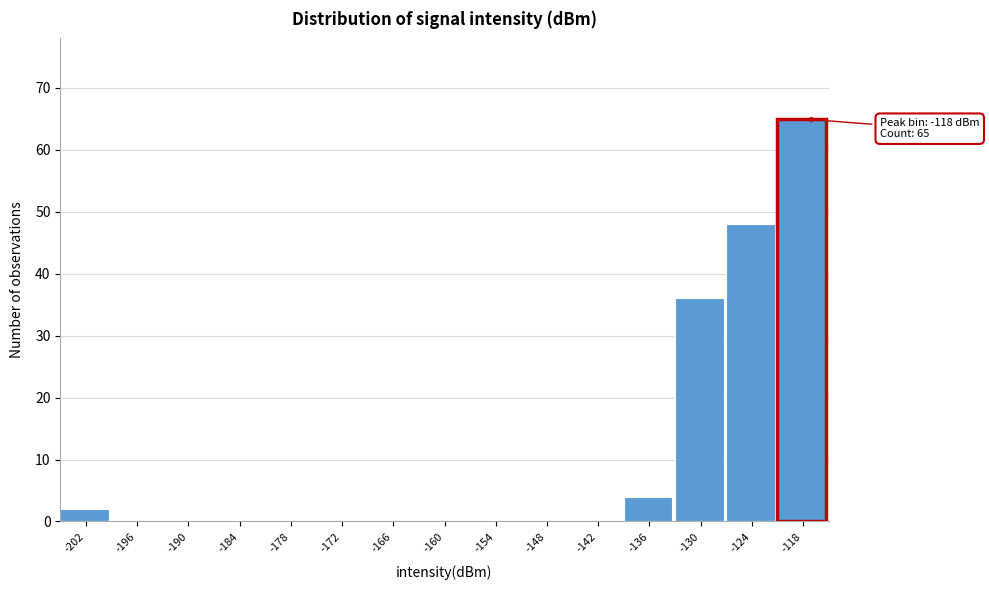

Which range on the x-axis has the tallest bar?

-121 to -115